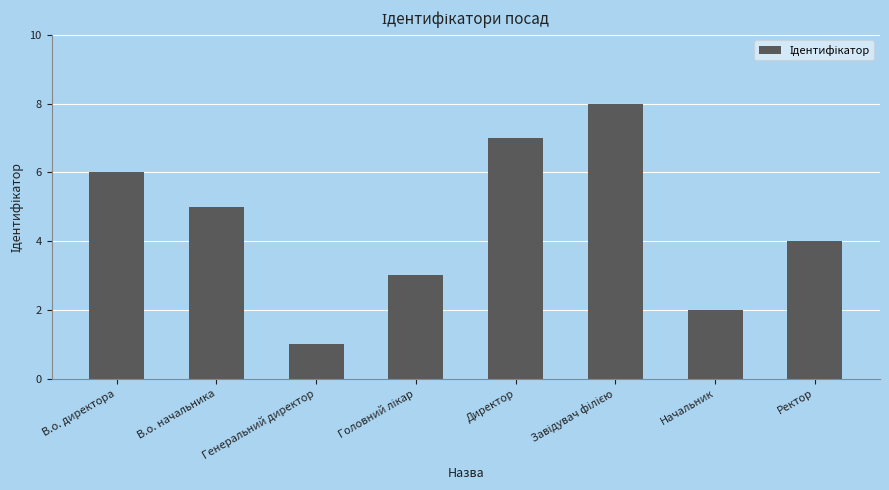

What is the sum of the values at В.о. директора and Генеральний директор?

7